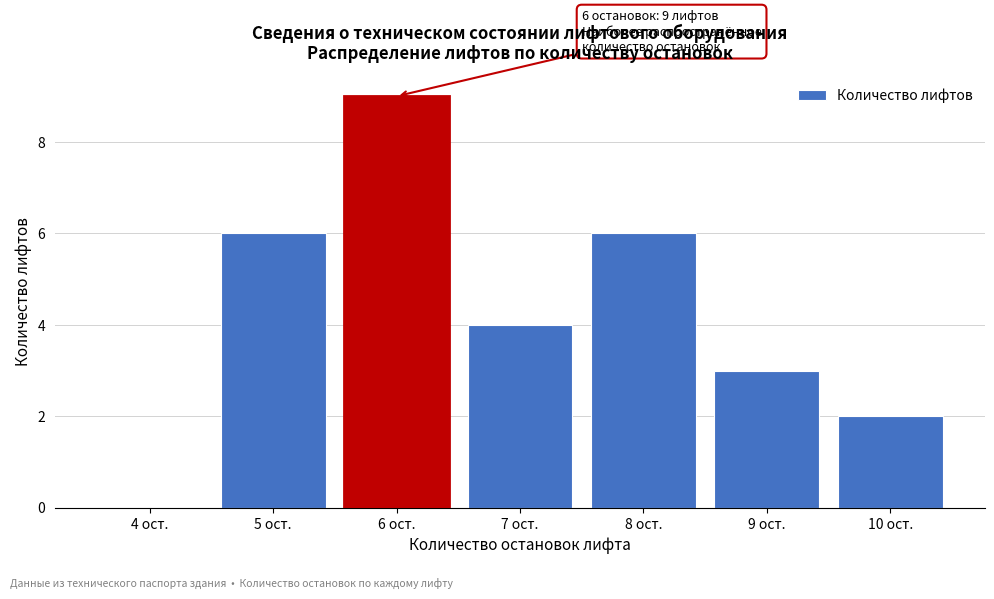

Reading left to right, transcribe all the data shown in this chart.

4 ост.=0	5 ост.=6	6 ост.=9	7 ост.=4	8 ост.=6	9 ост.=3	10 ост.=2